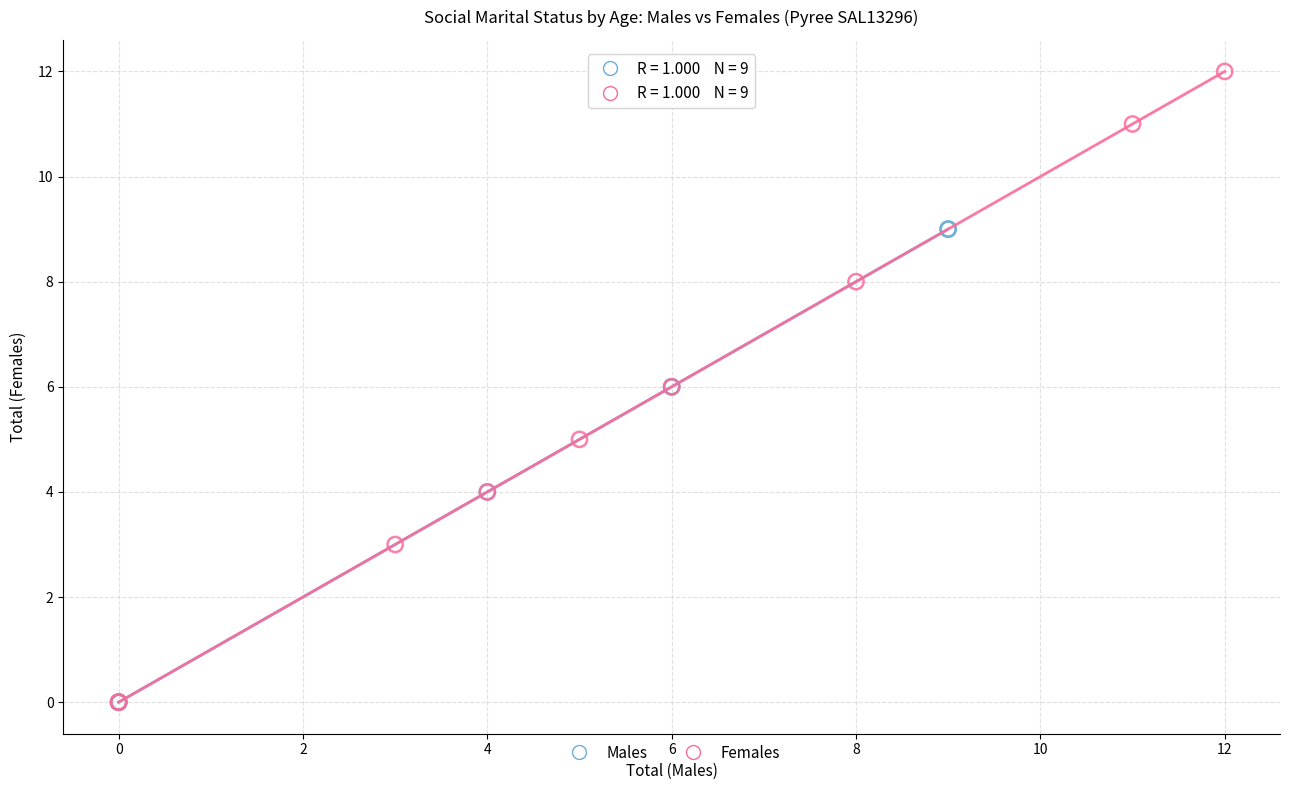

Which series reaches the maximum Y coordinate?

Females